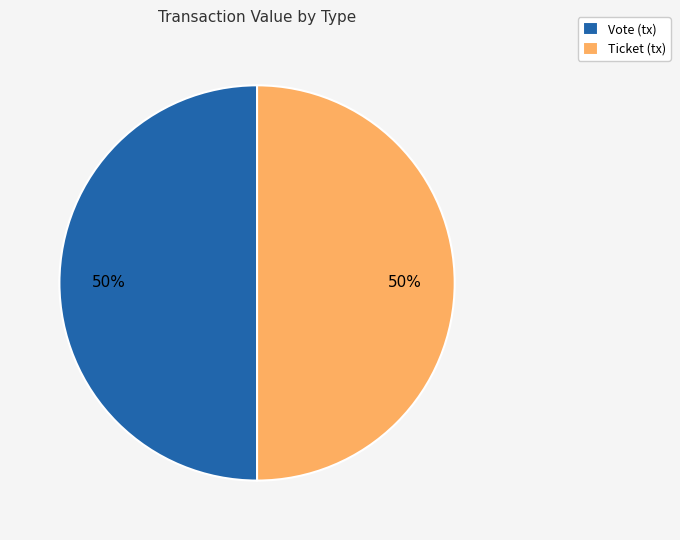

What is the ratio of the value at Vote (tx) to the value at Ticket (tx)?

1.0